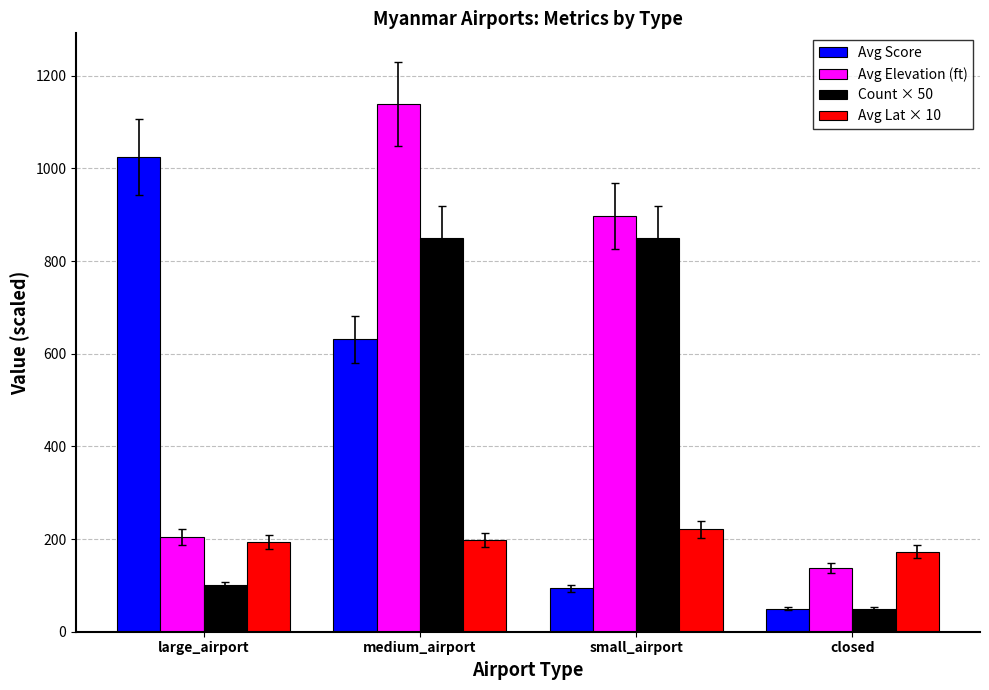

At which category is the sum across all series the highest?

medium_airport